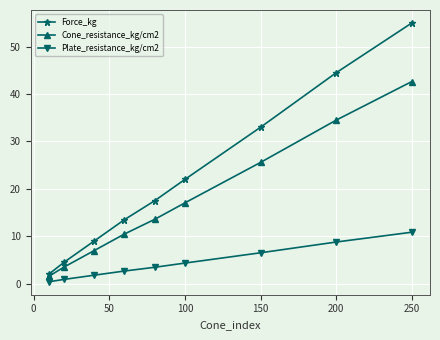

What is the greatest value displayed?

55.0